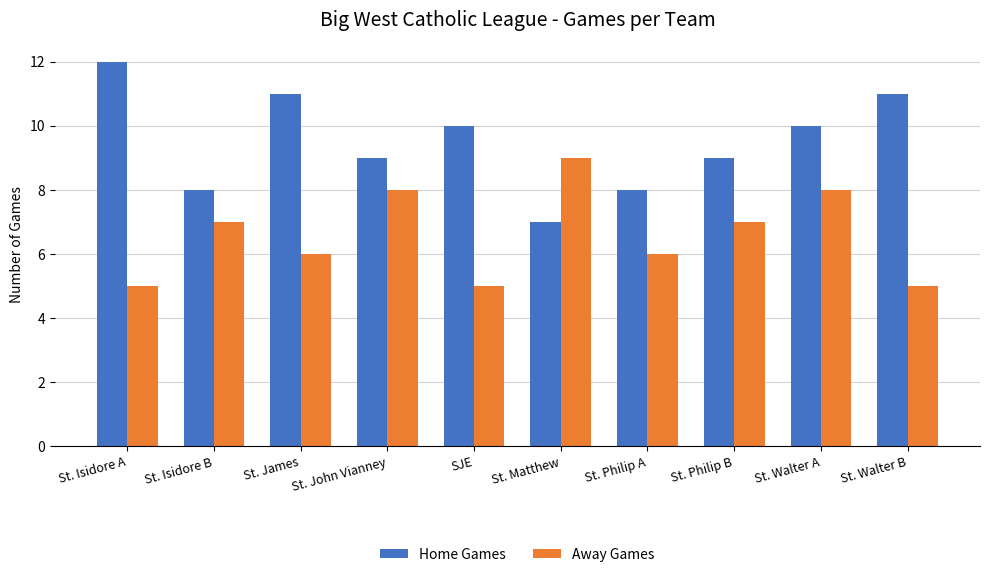

How many Away Games values are between 5 and 8?

9